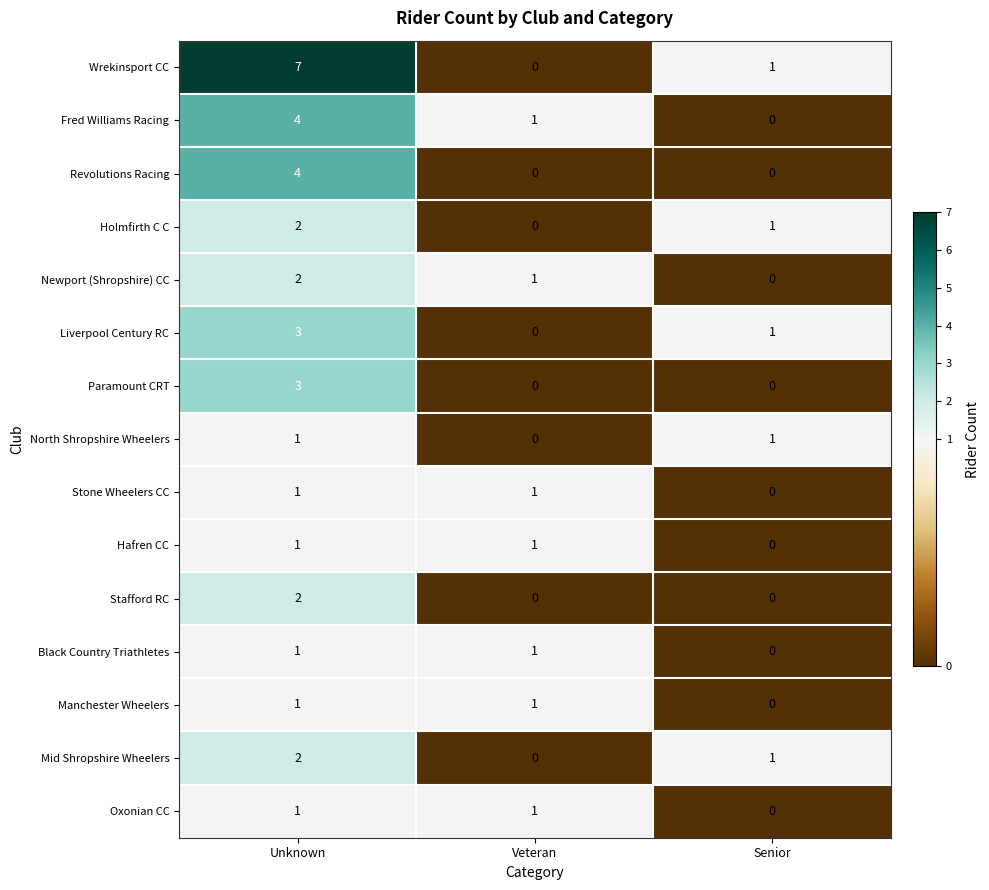

Which series has the widest spread of values?

Wrekinsport CC